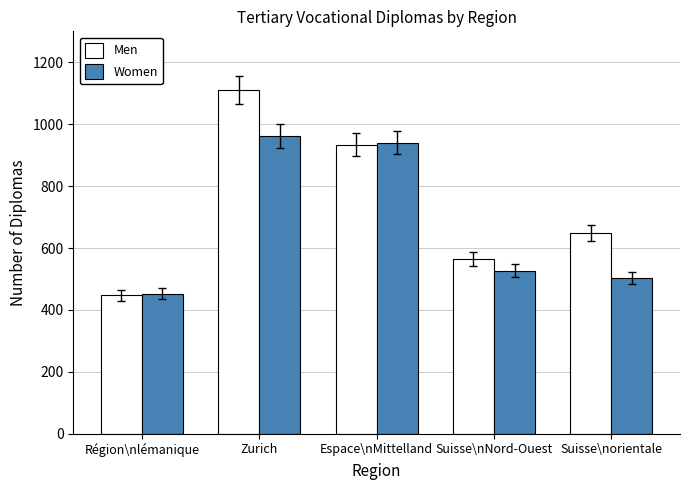

Reading left to right, transcribe all the data shown in this chart.

Men: Région\nlémanique=448	Zurich=1111	Espace\nMittelland=934	Suisse\nNord-Ouest=564	Suisse\norientale=647
Women: Région\nlémanique=452	Zurich=962	Espace\nMittelland=940	Suisse\nNord-Ouest=526	Suisse\norientale=503